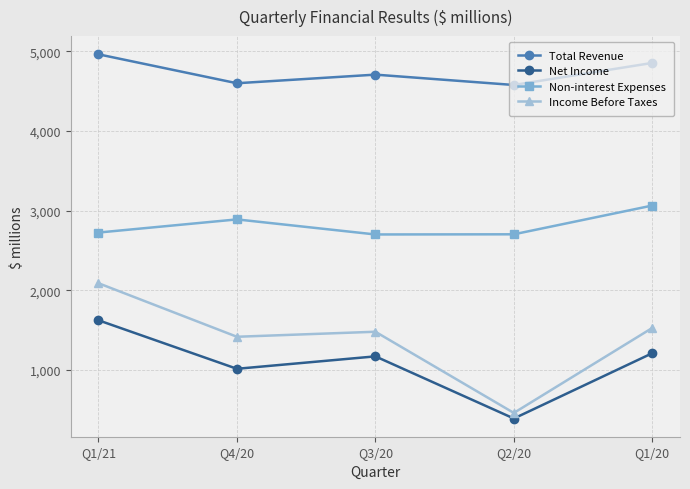

What position from the right is Q1/20?

1